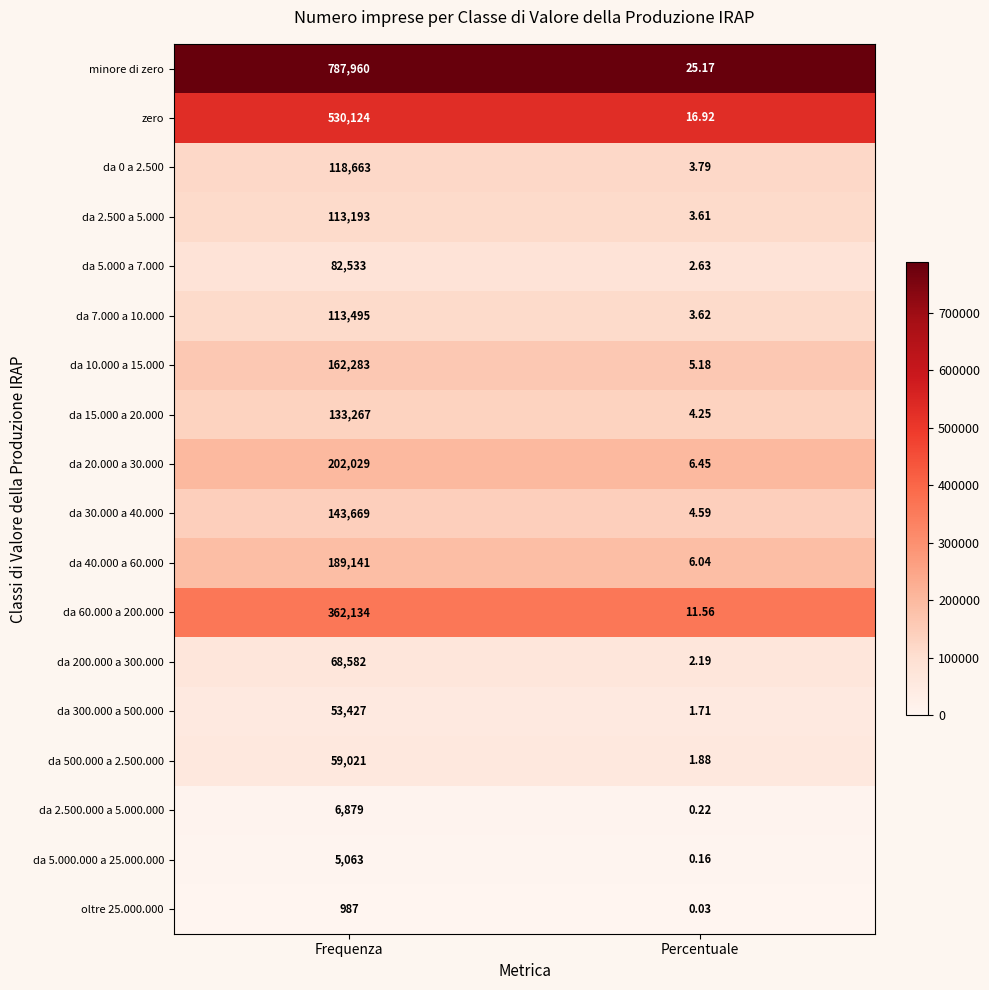

Rank the categories by da 40.000 a 60.000 value from lowest to highest.

Percentuale, Frequenza